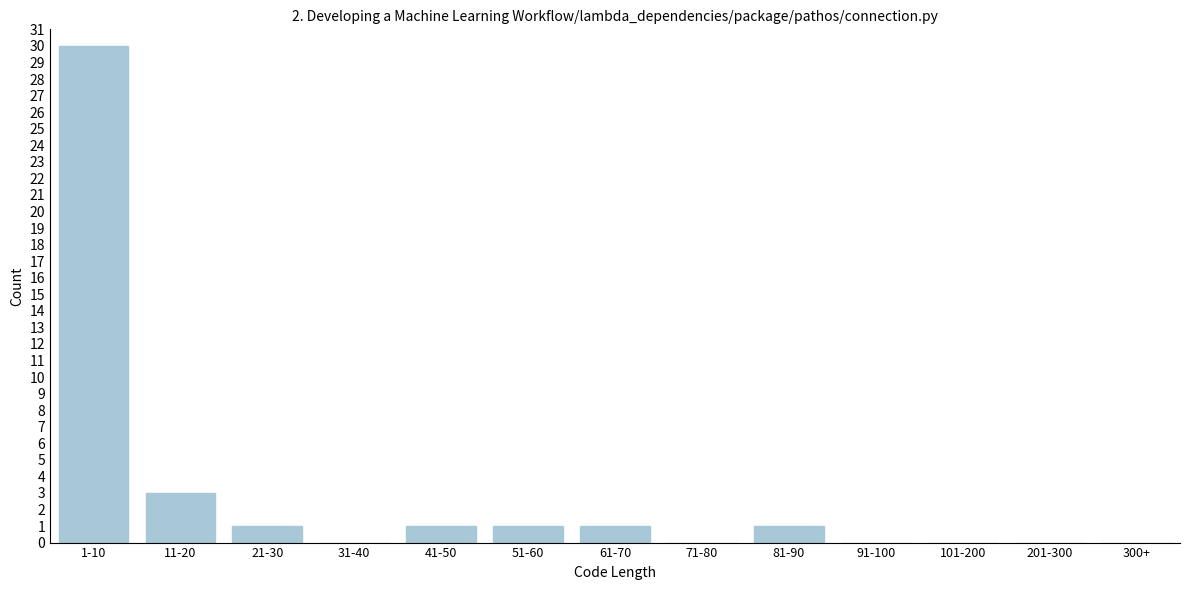

Reading left to right, list all the values displayed in this chart.

1-10=30	11-20=3	21-30=1	31-40=0	41-50=1	51-60=1	61-70=1	71-80=0	81-90=1	91-100=0	101-200=0	201-300=0	300+=0